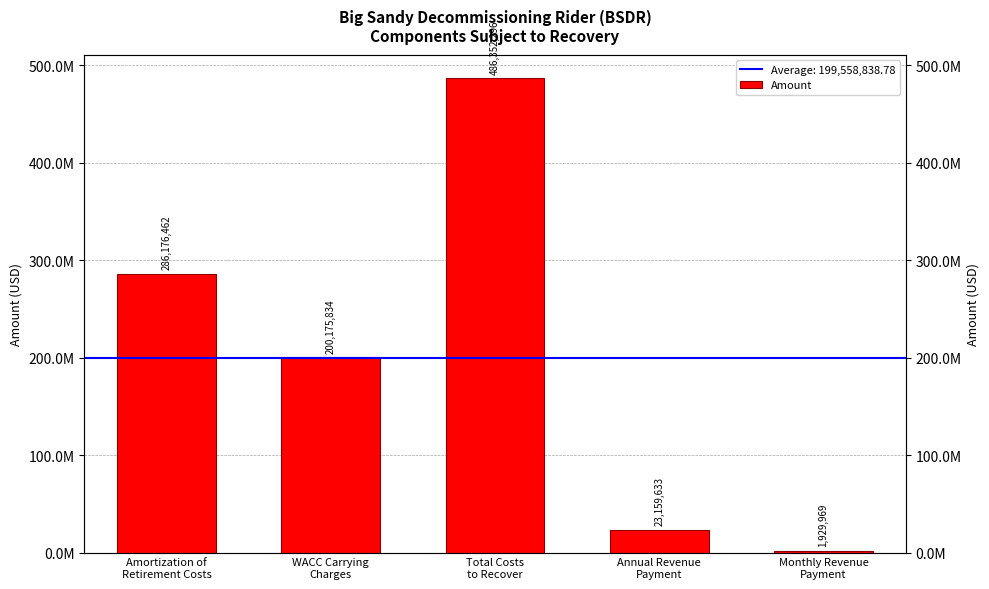

What is the difference between the values at Total Costs
to Recover and Amortization of
Retirement Costs?

200175833.9